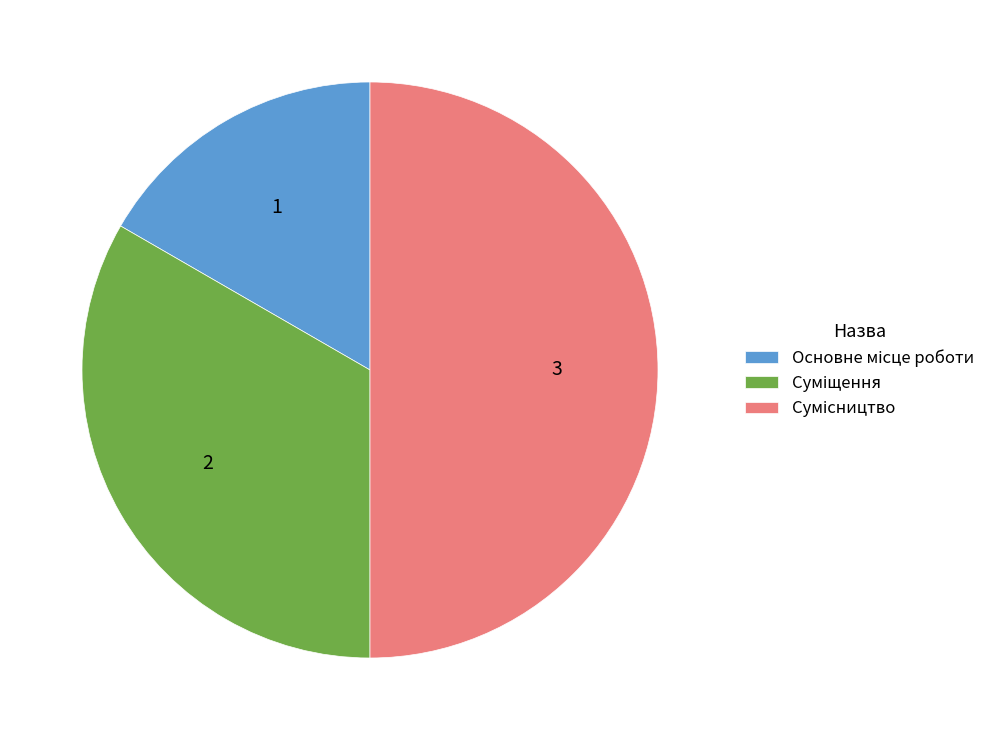

How many segments does this pie chart have?

3